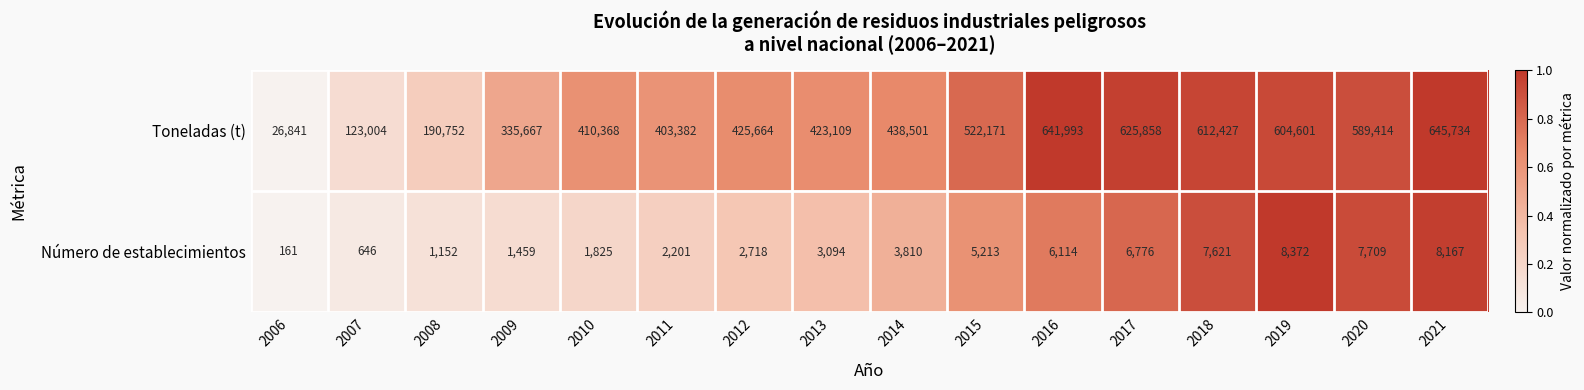

At 2012, list the series in order from smallest to largest.

Número de establecimientos, Toneladas (t)